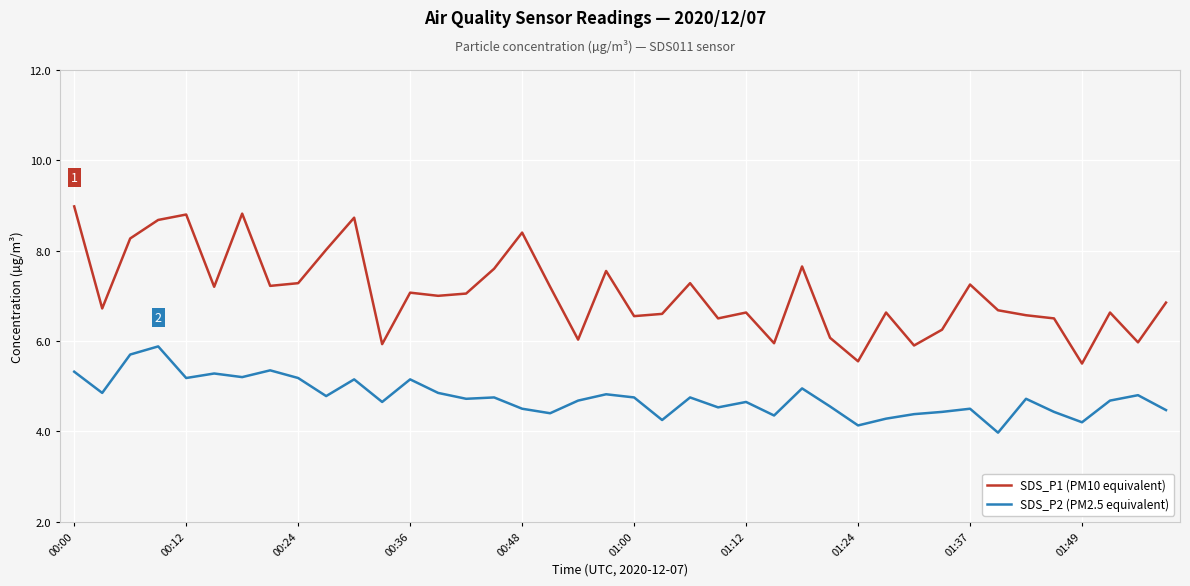

What is the difference between the maximum and minimum values in the SDS_P1 (PM10 equivalent) series?

3.5